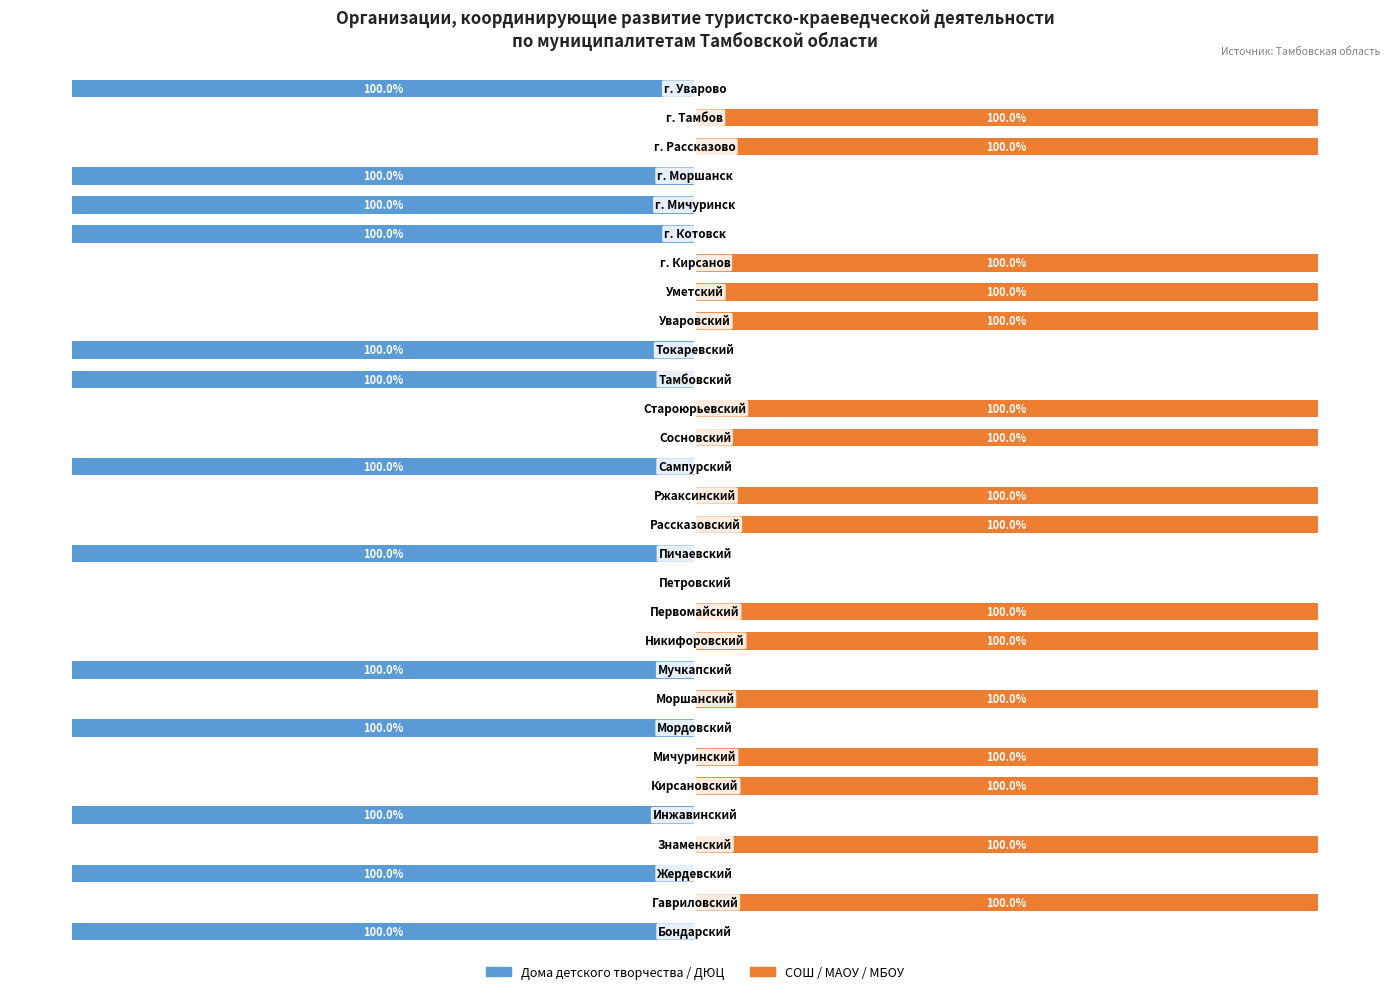

True or false: Дома детского творчества / ДЮЦ has a value of -100 at 13.

True